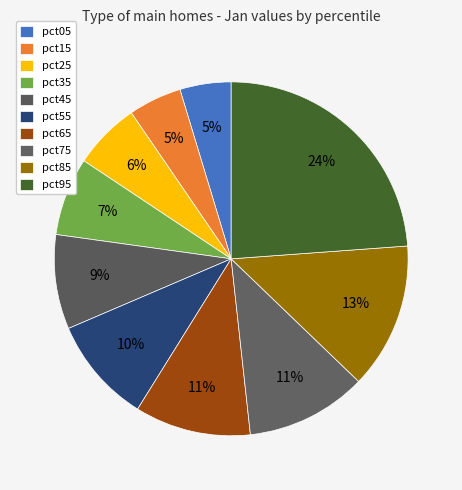

True or false: pct35 accounts for 7% of the total.

True